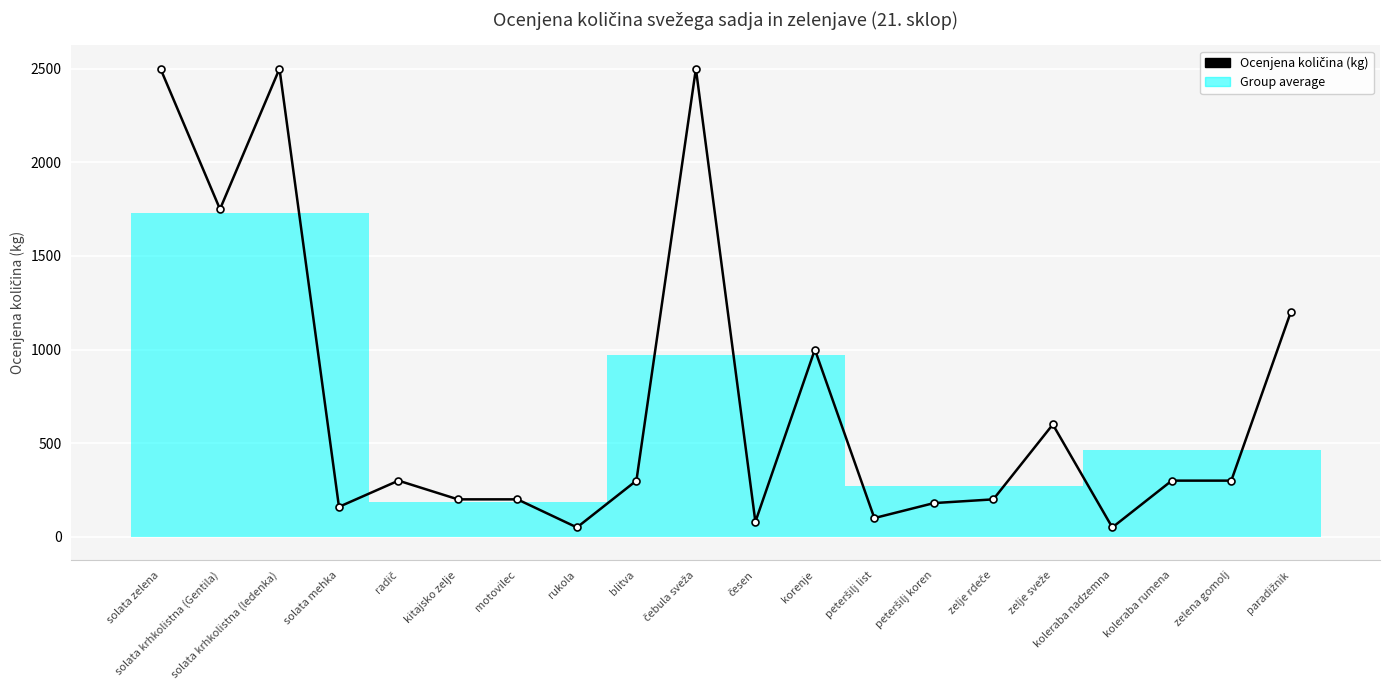

What is the approximate value at blitva, to the nearest 100?

300